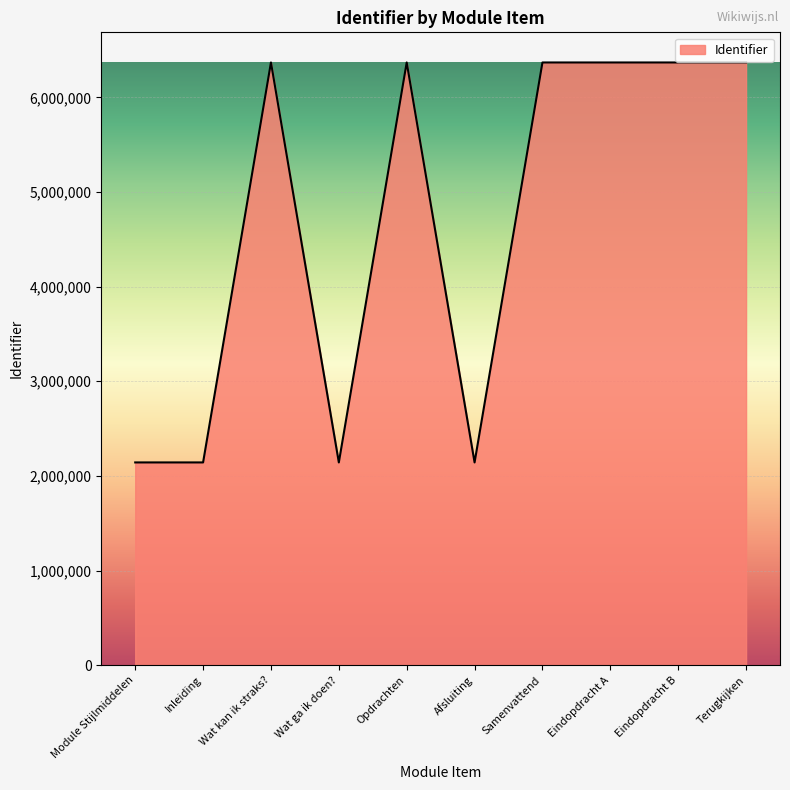

What is the change in value from Wat kan ik straks? to Afsluiting?

-4225444